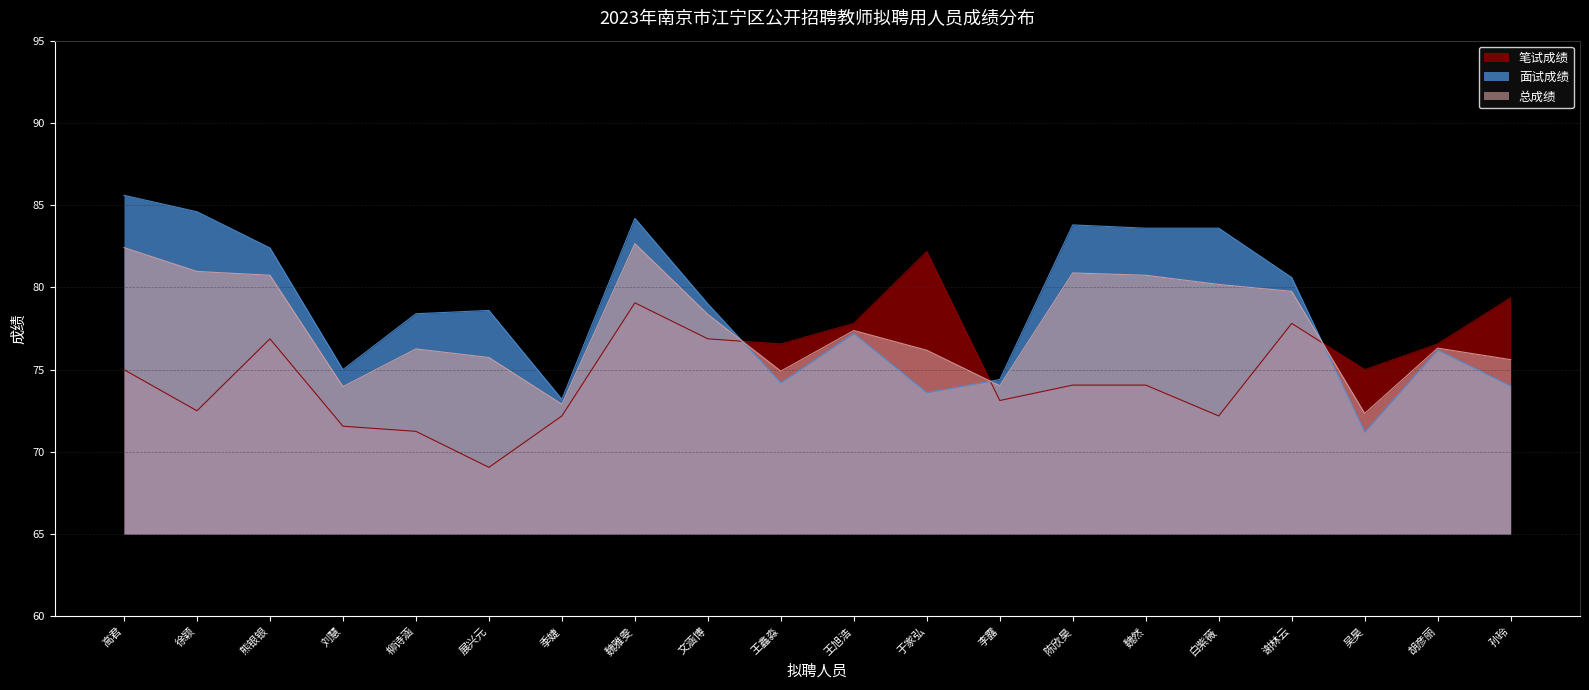

How many values in the 笔试成绩 series are below 75?

9